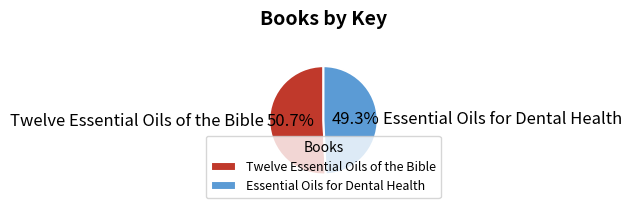

Approximately how many times larger is the value at Essential Oils for Dental Health compared to Twelve Essential Oils of the Bible?

1.0